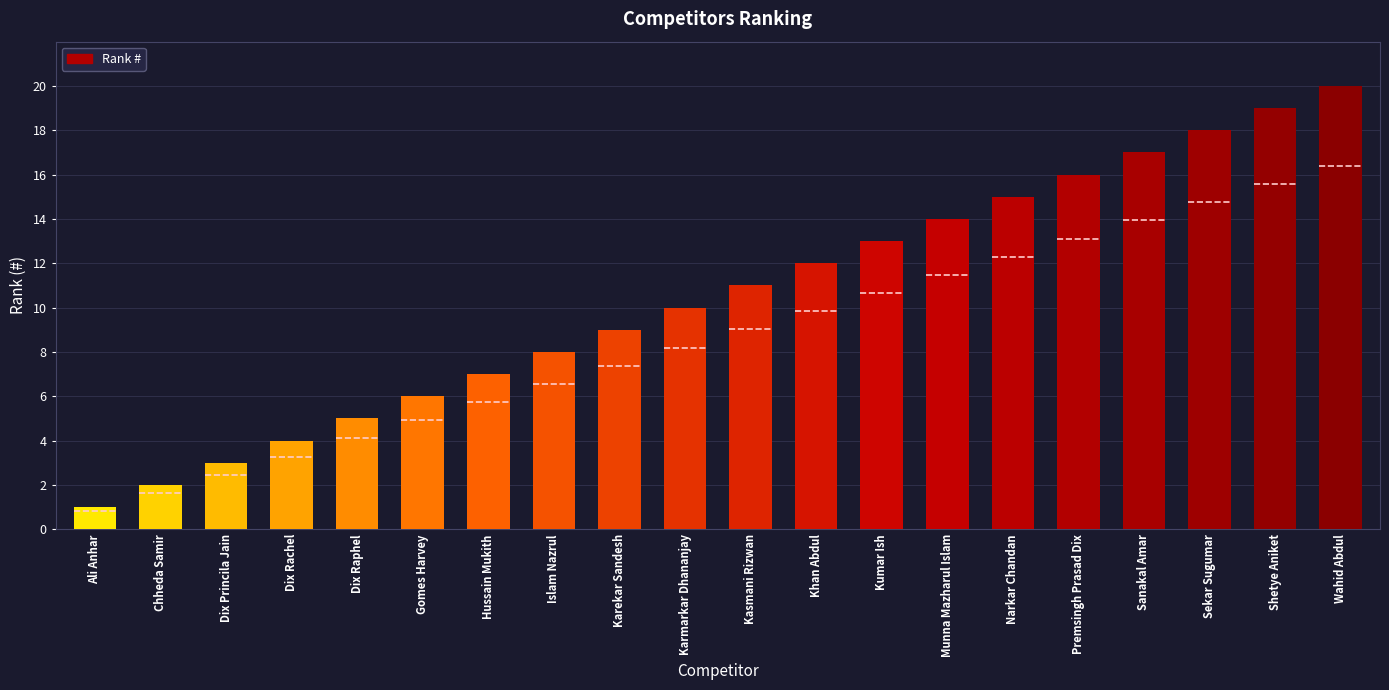

What position from the left is Karekar Sandesh?

9